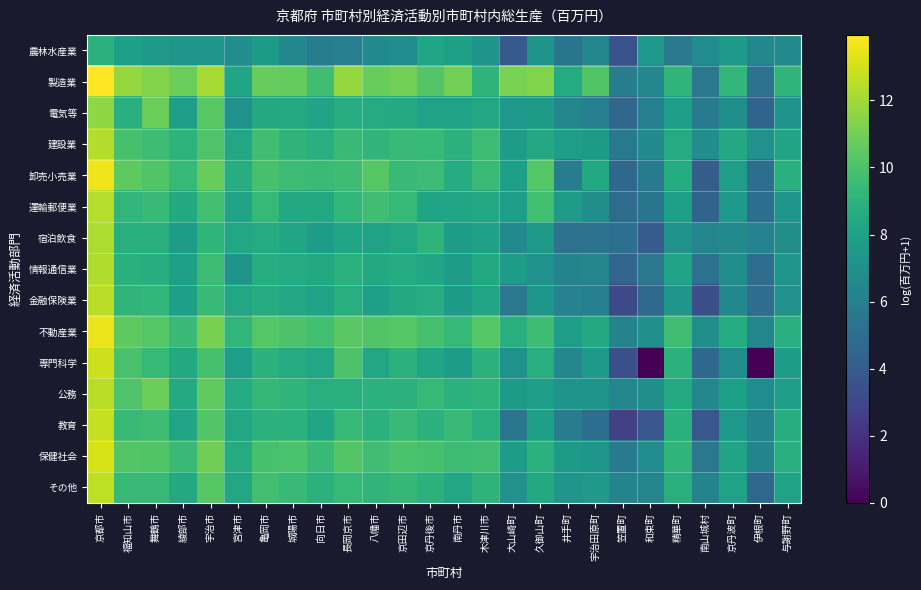

Count the number of categories in the chart.

26